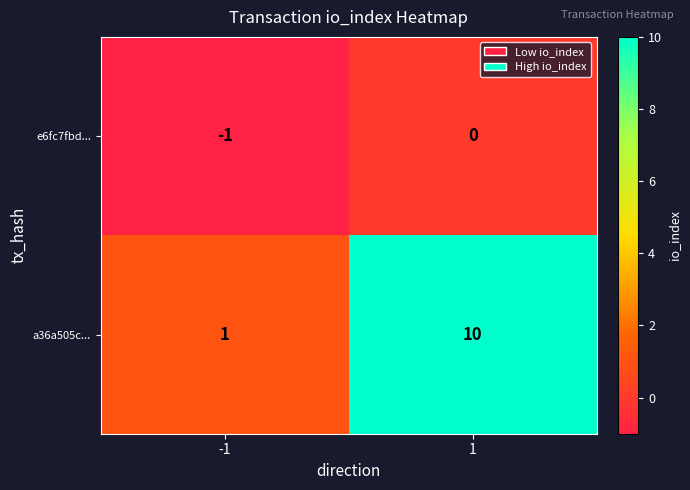

What value does the a36a505c... series have at 1?

10